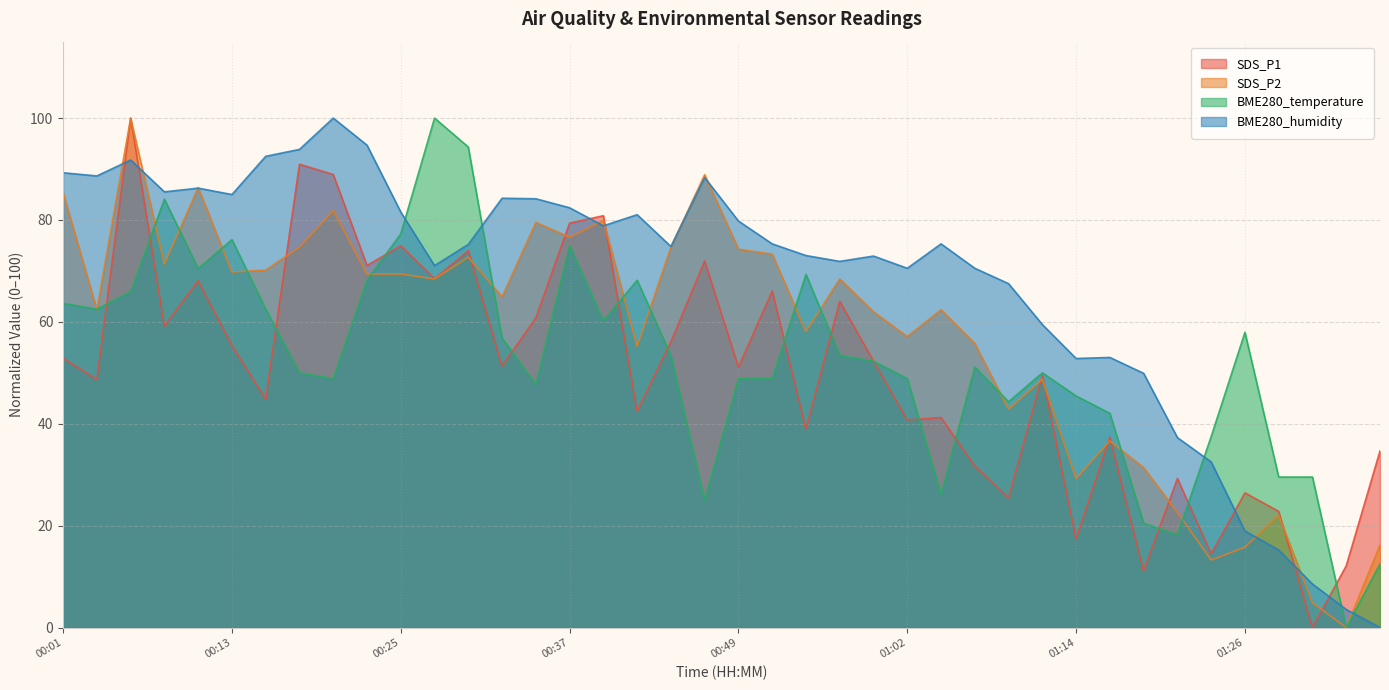

Reading left to right, extract all data points from this chart.

SDS_P1: 00:01=52.9	00:03=48.7	00:06=100.0	00:08=59.2	00:11=68.1	00:13=55.4	00:15=44.8	00:18=90.9	00:20=88.9	00:23=71.1	00:25=74.9	00:28=68.5	00:30=74.0	00:32=51.3	00:35=60.8	00:37=79.4	00:40=80.8	00:42=42.4	00:45=56.1	00:47=71.9	00:49=51.1	00:52=66.0	00:54=39.0	00:57=64.0	00:59=52.3	01:02=40.7	01:04=41.2	01:06=31.7	01:09=25.5	01:11=49.5	01:14=17.4	01:16=37.3	01:19=11.1	01:21=29.3	01:24=14.5	01:26=26.4	01:29=22.8	01:31=0.0	01:33=12.1	01:36=34.7
SDS_P2: 00:01=85.4	00:03=62.4	00:06=100.0	00:08=71.3	00:11=86.4	00:13=69.8	00:15=70.2	00:18=74.7	00:20=81.9	00:23=69.4	00:25=69.4	00:28=68.4	00:30=72.7	00:32=64.9	00:35=79.5	00:37=76.6	00:40=79.9	00:42=55.2	00:45=74.7	00:47=88.9	00:49=74.3	00:52=73.3	00:54=58.1	00:57=68.4	00:59=62.0	01:02=57.1	01:04=62.4	01:06=55.8	01:09=42.9	01:11=48.7	01:14=29.2	01:16=36.6	01:19=31.4	01:21=22.6	01:24=13.3	01:26=15.8	01:29=22.0	01:31=4.9	01:33=0.0	01:36=16.2
BME280_temperature: 00:01=63.6	00:03=62.5	00:06=65.9	00:08=84.1	00:11=70.5	00:13=76.1	00:15=62.5	00:18=50.0	00:20=48.9	00:23=68.2	00:25=77.3	00:28=100.0	00:30=94.3	00:32=56.8	00:35=47.7	00:37=75.0	00:40=60.2	00:42=68.2	00:45=53.4	00:47=25.0	00:49=48.9	00:52=48.9	00:54=69.3	00:57=53.4	00:59=52.3	01:02=48.9	01:04=26.1	01:06=51.1	01:09=44.3	01:11=50.0	01:14=45.5	01:16=42.0	01:19=20.5	01:21=18.2	01:24=37.5	01:26=58.0	01:29=29.5	01:31=29.5	01:33=0.0	01:36=12.5
BME280_humidity: 00:01=89.3	00:03=88.6	00:06=91.8	00:08=85.5	00:11=86.3	00:13=85.0	00:15=92.5	00:18=93.9	00:20=100.0	00:23=94.7	00:25=81.6	00:28=71.0	00:30=75.2	00:32=84.3	00:35=84.2	00:37=82.4	00:40=78.9	00:42=81.0	00:45=74.8	00:47=88.3	00:49=79.8	00:52=75.3	00:54=73.0	00:57=71.9	00:59=72.9	01:02=70.5	01:04=75.3	01:06=70.5	01:09=67.5	01:11=59.5	01:14=52.8	01:16=53.0	01:19=49.9	01:21=37.3	01:24=32.5	01:26=19.0	01:29=15.2	01:31=8.5	01:33=3.5	01:36=0.0